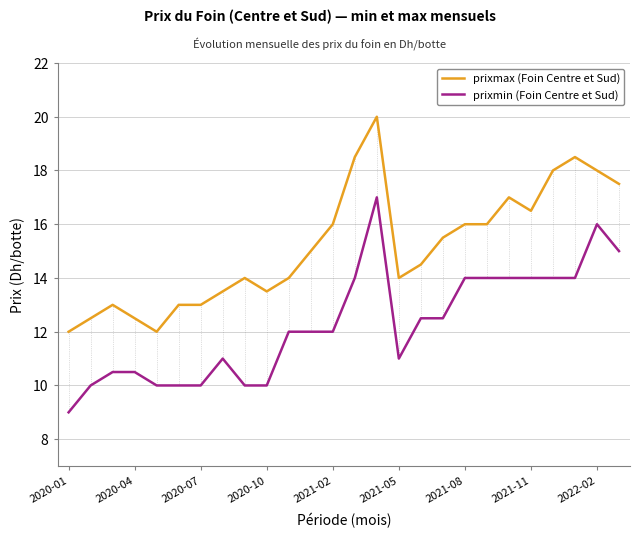

Reading left to right, extract all data points from this chart.

prixmax (Foin Centre et Sud): 12.0	12.5	13.0	12.5	12.0	13.0	13.0	13.5	14.0	13.5	14.0	15.0	16.0	18.5	20.0	14.0	14.5	15.5	16.0	16.0	17.0	16.5	18.0	18.5	18.0	17.5
prixmin (Foin Centre et Sud): 9.0	10.0	10.5	10.5	10.0	10.0	10.0	11.0	10.0	10.0	12.0	12.0	12.0	14.0	17.0	11.0	12.5	12.5	14.0	14.0	14.0	14.0	14.0	14.0	16.0	15.0